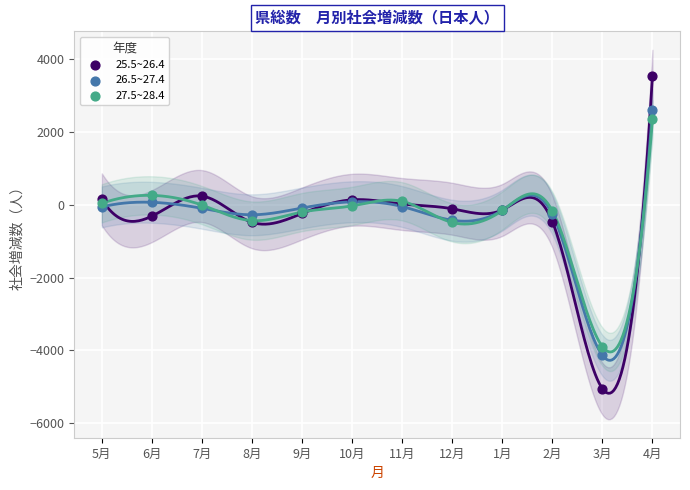

Which series has the largest Y range (max minus min)?

25.5~26.4